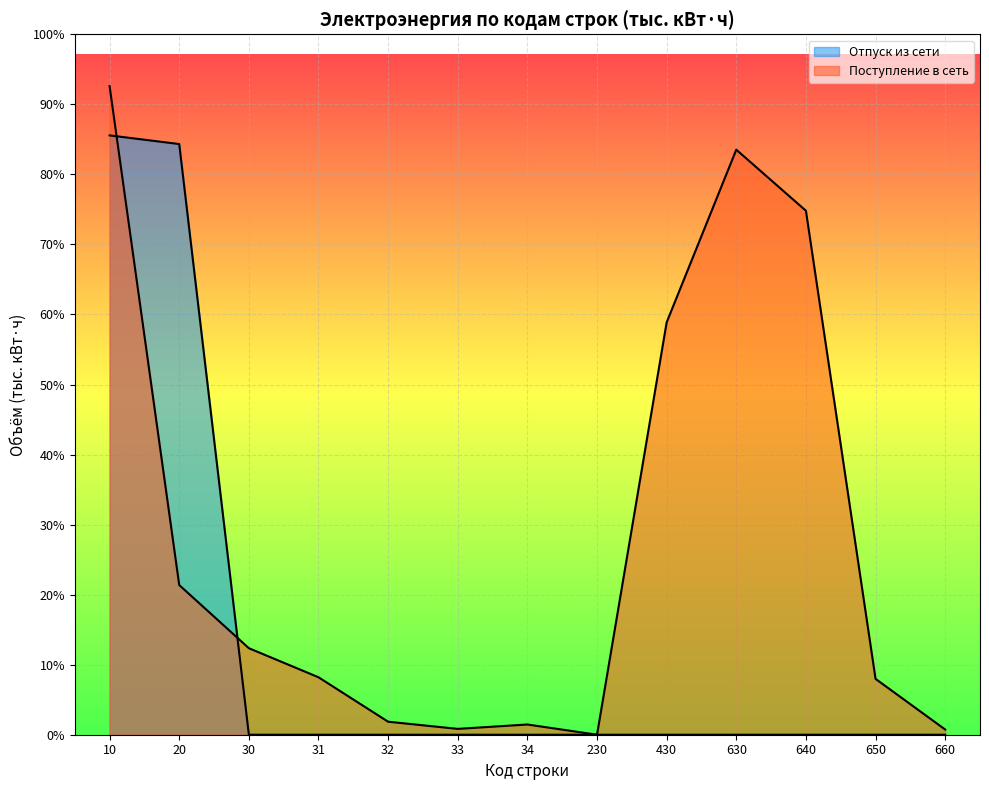

What is the difference between the maximum and minimum values in the Поступление в сеть series?

1735379.4